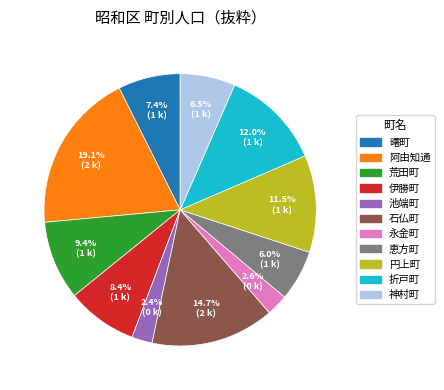

What is the largest slice in the pie chart?

阿由知通